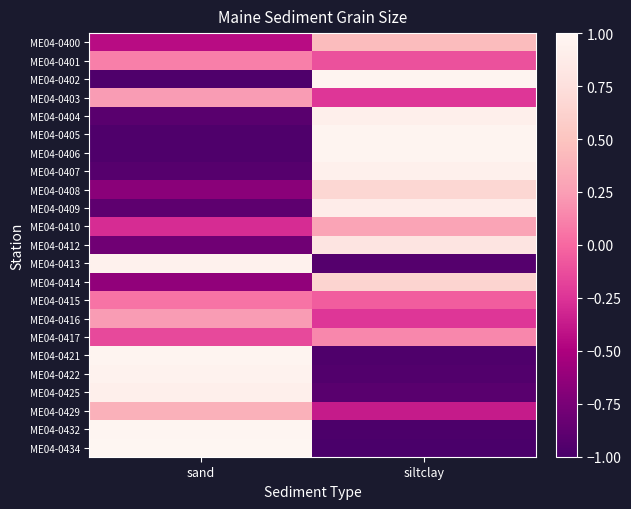

What is the total value across all series at siltclay?

1.8